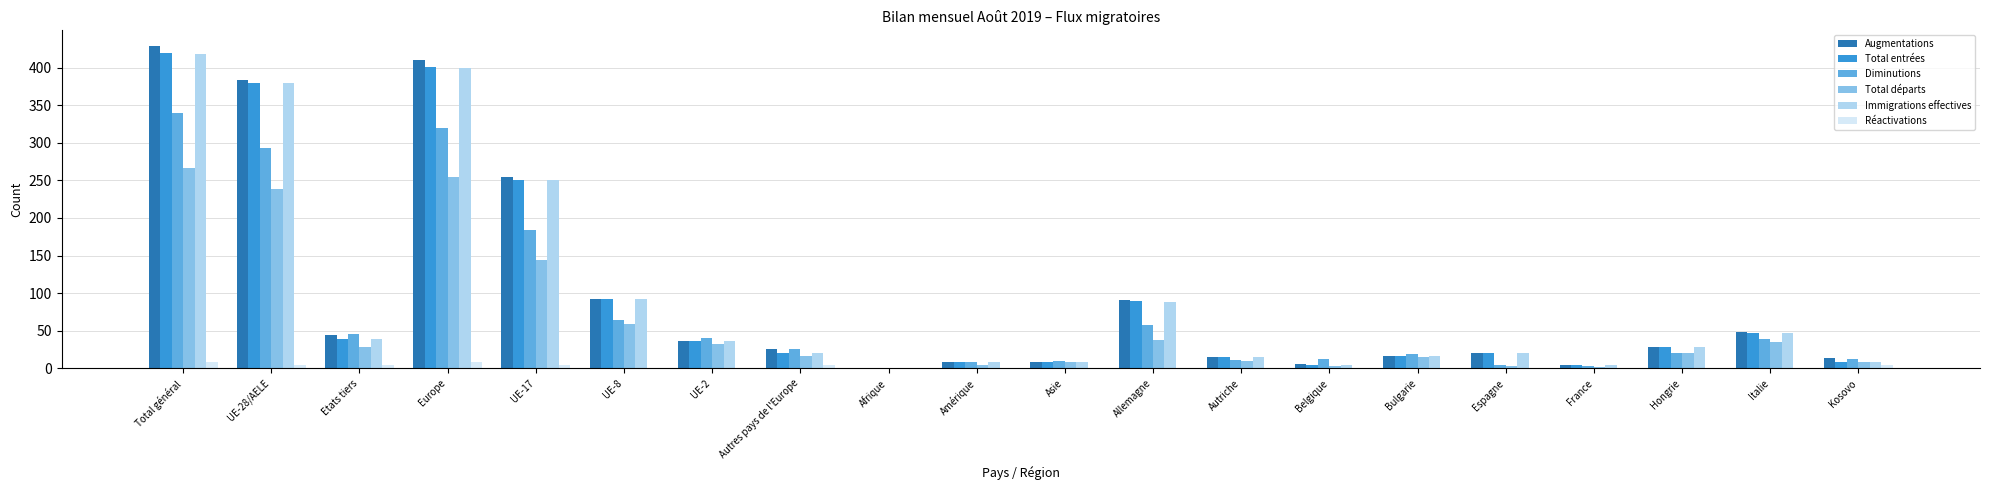

What is the sum of all Réactivations values?

44